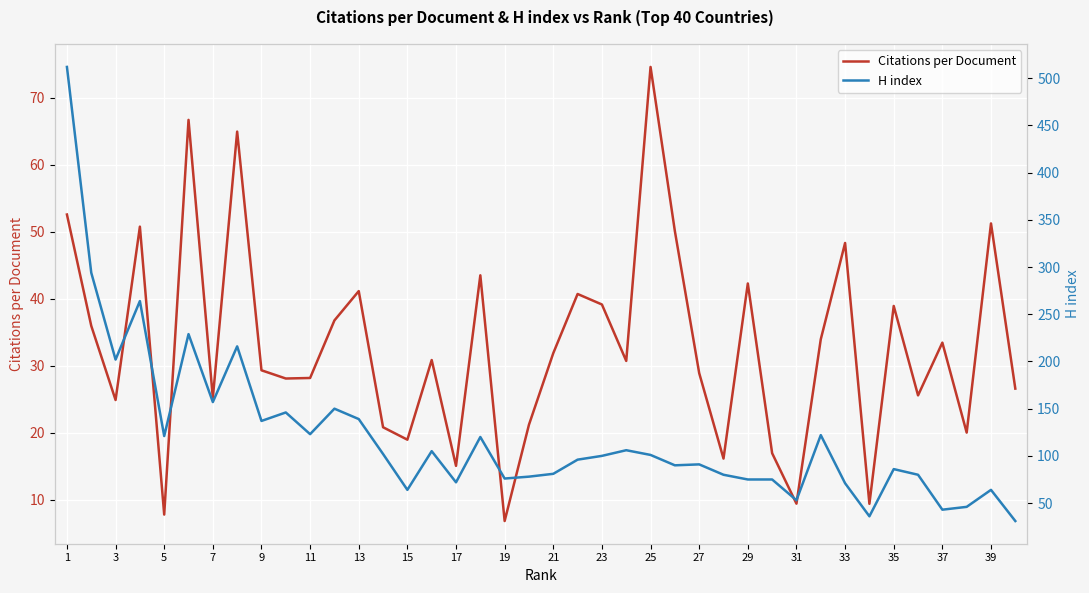

The Citations per Document series shows 42.3 at 29. True or false?

True